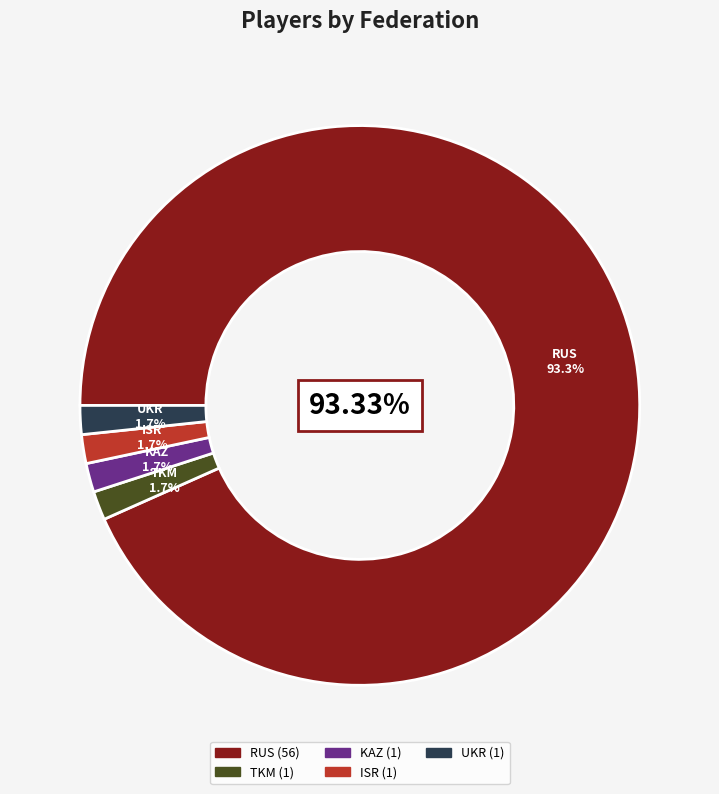

Which category has the biggest portion of the pie?

RUS